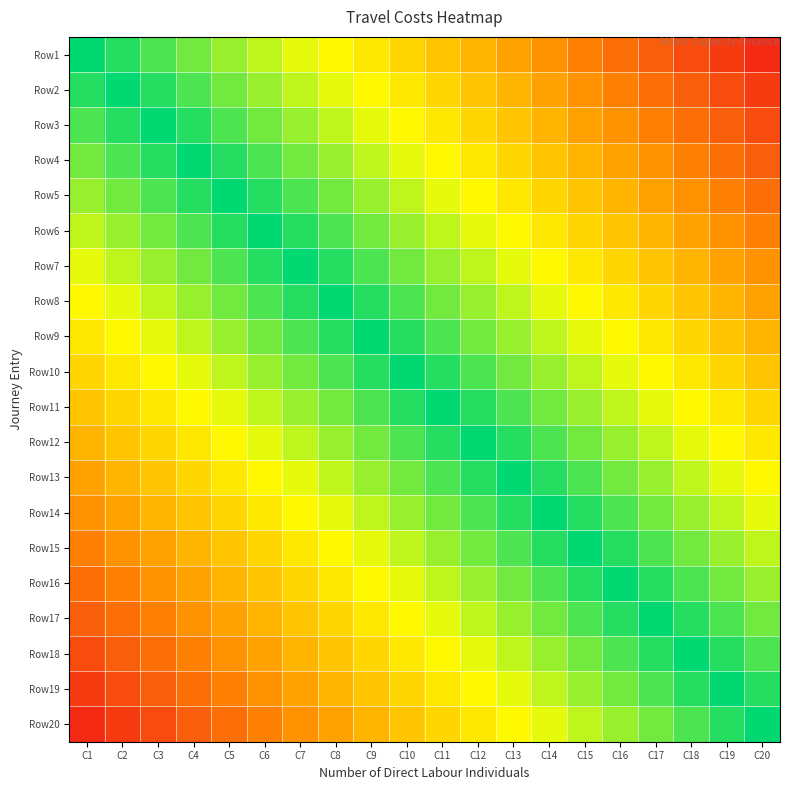

Reading left to right, transcribe all the data shown in this chart.

Row1: C1=1.0	C2=0.9	C3=0.8	C4=0.7	C5=0.6	C6=0.5	C7=0.4	C8=0.3	C9=0.2	C10=0.1	C11=0.0	C12=-0.1	C13=-0.2	C14=-0.3	C15=-0.4	C16=-0.5	C17=-0.6	C18=-0.7	C19=-0.8	C20=-0.9
Row2: C1=0.9	C2=1.0	C3=0.9	C4=0.8	C5=0.7	C6=0.6	C7=0.5	C8=0.4	C9=0.3	C10=0.2	C11=0.1	C12=0.0	C13=-0.1	C14=-0.2	C15=-0.3	C16=-0.4	C17=-0.5	C18=-0.6	C19=-0.7	C20=-0.8
Row3: C1=0.8	C2=0.9	C3=1.0	C4=0.9	C5=0.8	C6=0.7	C7=0.6	C8=0.5	C9=0.4	C10=0.3	C11=0.2	C12=0.1	C13=0.0	C14=-0.1	C15=-0.2	C16=-0.3	C17=-0.4	C18=-0.5	C19=-0.6	C20=-0.7
Row4: C1=0.7	C2=0.8	C3=0.9	C4=1.0	C5=0.9	C6=0.8	C7=0.7	C8=0.6	C9=0.5	C10=0.4	C11=0.3	C12=0.2	C13=0.1	C14=0.0	C15=-0.1	C16=-0.2	C17=-0.3	C18=-0.4	C19=-0.5	C20=-0.6
Row5: C1=0.6	C2=0.7	C3=0.8	C4=0.9	C5=1.0	C6=0.9	C7=0.8	C8=0.7	C9=0.6	C10=0.5	C11=0.4	C12=0.3	C13=0.2	C14=0.1	C15=0.0	C16=-0.1	C17=-0.2	C18=-0.3	C19=-0.4	C20=-0.5
Row6: C1=0.5	C2=0.6	C3=0.7	C4=0.8	C5=0.9	C6=1.0	C7=0.9	C8=0.8	C9=0.7	C10=0.6	C11=0.5	C12=0.4	C13=0.3	C14=0.2	C15=0.1	C16=0.0	C17=-0.1	C18=-0.2	C19=-0.3	C20=-0.4
Row7: C1=0.4	C2=0.5	C3=0.6	C4=0.7	C5=0.8	C6=0.9	C7=1.0	C8=0.9	C9=0.8	C10=0.7	C11=0.6	C12=0.5	C13=0.4	C14=0.3	C15=0.2	C16=0.1	C17=0.0	C18=-0.1	C19=-0.2	C20=-0.3
Row8: C1=0.3	C2=0.4	C3=0.5	C4=0.6	C5=0.7	C6=0.8	C7=0.9	C8=1.0	C9=0.9	C10=0.8	C11=0.7	C12=0.6	C13=0.5	C14=0.4	C15=0.3	C16=0.2	C17=0.1	C18=0.0	C19=-0.1	C20=-0.2
Row9: C1=0.2	C2=0.3	C3=0.4	C4=0.5	C5=0.6	C6=0.7	C7=0.8	C8=0.9	C9=1.0	C10=0.9	C11=0.8	C12=0.7	C13=0.6	C14=0.5	C15=0.4	C16=0.3	C17=0.2	C18=0.1	C19=0.0	C20=-0.1
Row10: C1=0.1	C2=0.2	C3=0.3	C4=0.4	C5=0.5	C6=0.6	C7=0.7	C8=0.8	C9=0.9	C10=1.0	C11=0.9	C12=0.8	C13=0.7	C14=0.6	C15=0.5	C16=0.4	C17=0.3	C18=0.2	C19=0.1	C20=0.0
Row11: C1=0.0	C2=0.1	C3=0.2	C4=0.3	C5=0.4	C6=0.5	C7=0.6	C8=0.7	C9=0.8	C10=0.9	C11=1.0	C12=0.9	C13=0.8	C14=0.7	C15=0.6	C16=0.5	C17=0.4	C18=0.3	C19=0.2	C20=0.1
Row12: C1=-0.1	C2=0.0	C3=0.1	C4=0.2	C5=0.3	C6=0.4	C7=0.5	C8=0.6	C9=0.7	C10=0.8	C11=0.9	C12=1.0	C13=0.9	C14=0.8	C15=0.7	C16=0.6	C17=0.5	C18=0.4	C19=0.3	C20=0.2
Row13: C1=-0.2	C2=-0.1	C3=0.0	C4=0.1	C5=0.2	C6=0.3	C7=0.4	C8=0.5	C9=0.6	C10=0.7	C11=0.8	C12=0.9	C13=1.0	C14=0.9	C15=0.8	C16=0.7	C17=0.6	C18=0.5	C19=0.4	C20=0.3
Row14: C1=-0.3	C2=-0.2	C3=-0.1	C4=0.0	C5=0.1	C6=0.2	C7=0.3	C8=0.4	C9=0.5	C10=0.6	C11=0.7	C12=0.8	C13=0.9	C14=1.0	C15=0.9	C16=0.8	C17=0.7	C18=0.6	C19=0.5	C20=0.4
Row15: C1=-0.4	C2=-0.3	C3=-0.2	C4=-0.1	C5=0.0	C6=0.1	C7=0.2	C8=0.3	C9=0.4	C10=0.5	C11=0.6	C12=0.7	C13=0.8	C14=0.9	C15=1.0	C16=0.9	C17=0.8	C18=0.7	C19=0.6	C20=0.5
Row16: C1=-0.5	C2=-0.4	C3=-0.3	C4=-0.2	C5=-0.1	C6=0.0	C7=0.1	C8=0.2	C9=0.3	C10=0.4	C11=0.5	C12=0.6	C13=0.7	C14=0.8	C15=0.9	C16=1.0	C17=0.9	C18=0.8	C19=0.7	C20=0.6
Row17: C1=-0.6	C2=-0.5	C3=-0.4	C4=-0.3	C5=-0.2	C6=-0.1	C7=0.0	C8=0.1	C9=0.2	C10=0.3	C11=0.4	C12=0.5	C13=0.6	C14=0.7	C15=0.8	C16=0.9	C17=1.0	C18=0.9	C19=0.8	C20=0.7
Row18: C1=-0.7	C2=-0.6	C3=-0.5	C4=-0.4	C5=-0.3	C6=-0.2	C7=-0.1	C8=0.0	C9=0.1	C10=0.2	C11=0.3	C12=0.4	C13=0.5	C14=0.6	C15=0.7	C16=0.8	C17=0.9	C18=1.0	C19=0.9	C20=0.8
Row19: C1=-0.8	C2=-0.7	C3=-0.6	C4=-0.5	C5=-0.4	C6=-0.3	C7=-0.2	C8=-0.1	C9=0.0	C10=0.1	C11=0.2	C12=0.3	C13=0.4	C14=0.5	C15=0.6	C16=0.7	C17=0.8	C18=0.9	C19=1.0	C20=0.9
Row20: C1=-0.9	C2=-0.8	C3=-0.7	C4=-0.6	C5=-0.5	C6=-0.4	C7=-0.3	C8=-0.2	C9=-0.1	C10=0.0	C11=0.1	C12=0.2	C13=0.3	C14=0.4	C15=0.5	C16=0.6	C17=0.7	C18=0.8	C19=0.9	C20=1.0